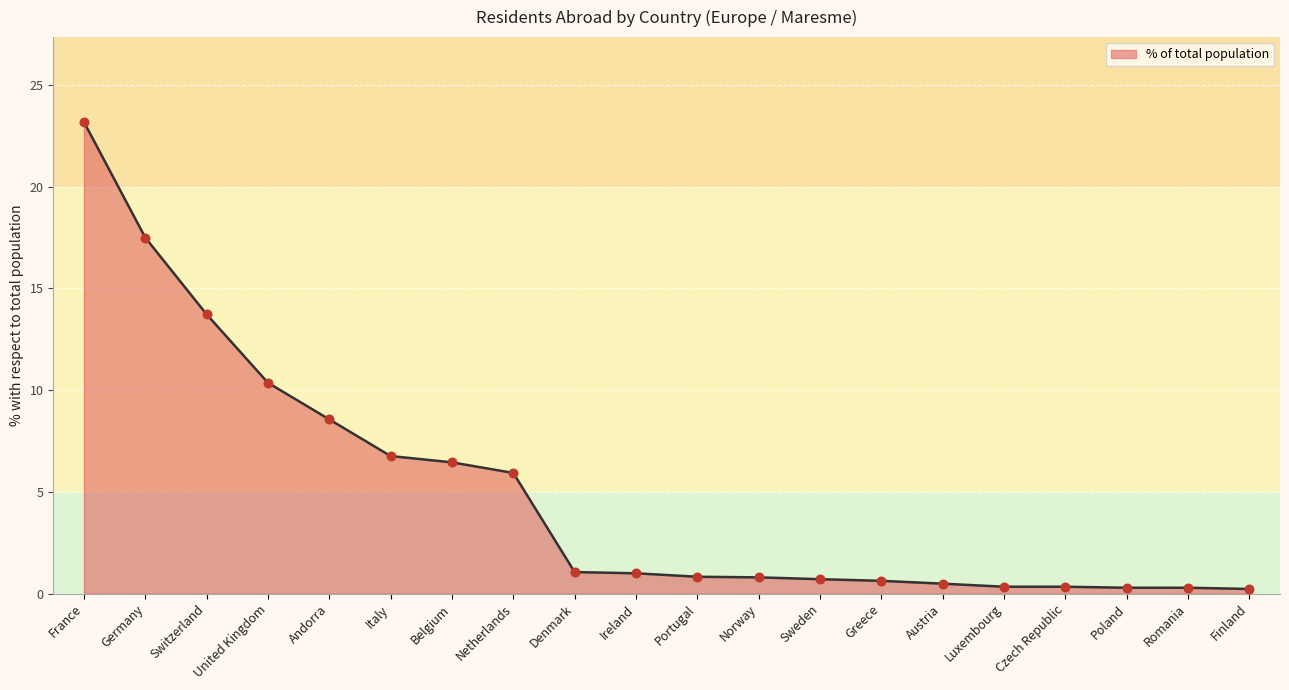

What is the ratio of the value at Netherlands to the value at Germany?

0.3